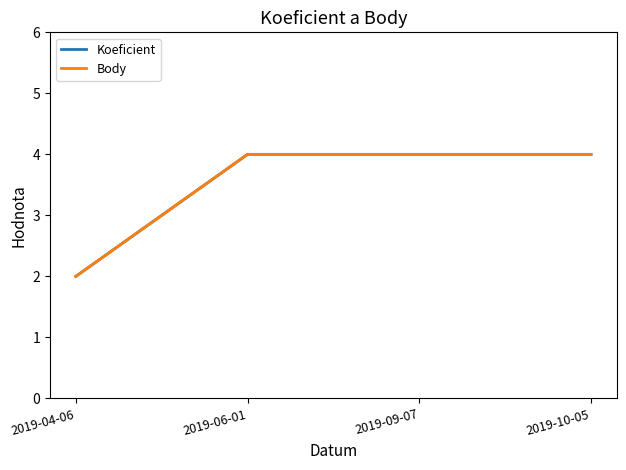

Does the chart have visible grid lines?

No